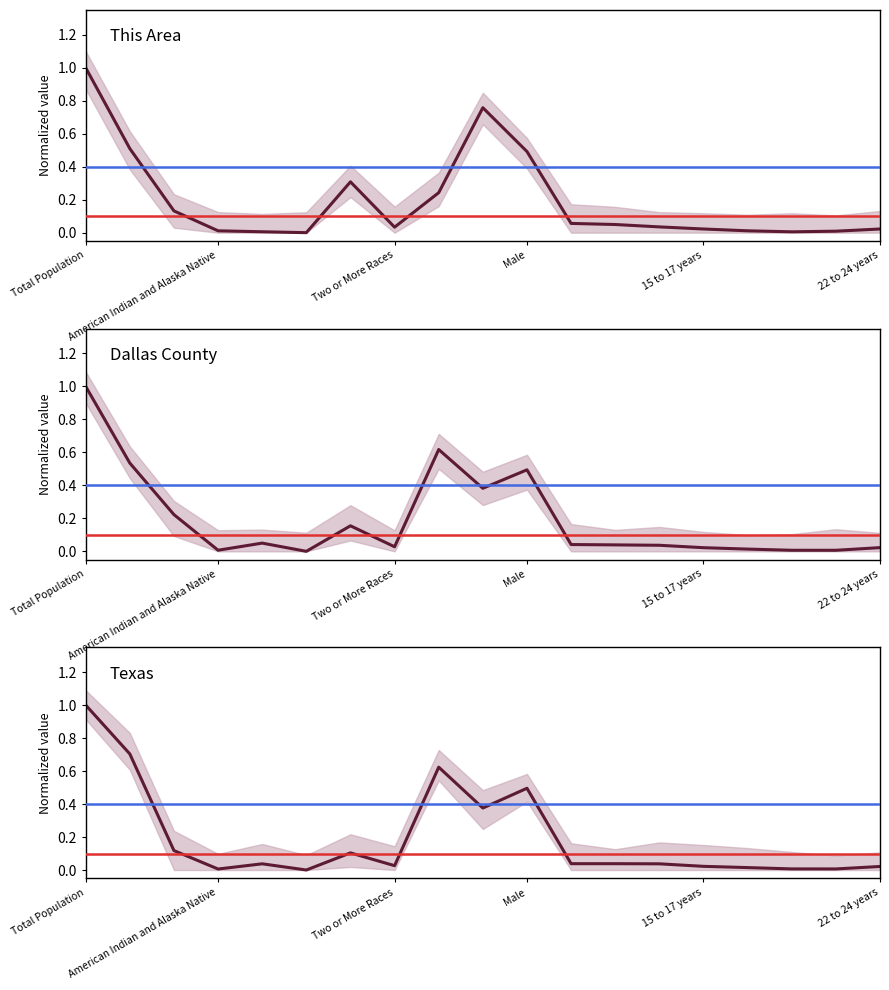

How many data points does each series have?

19